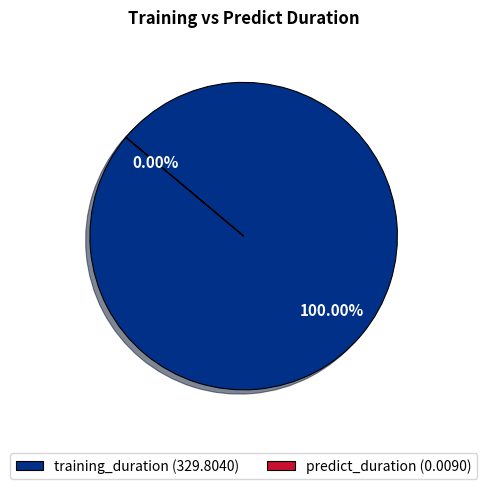

To the nearest percent, what is the difference between the predict_duration and training_duration slice percentages?

100%